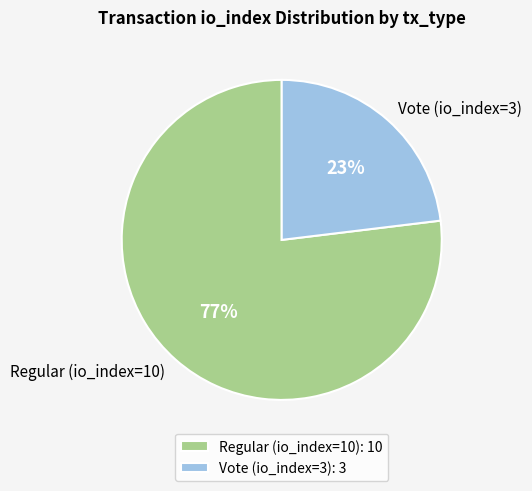

The Regular (io_index=10) slice represents 82% of the pie. True or false?

False